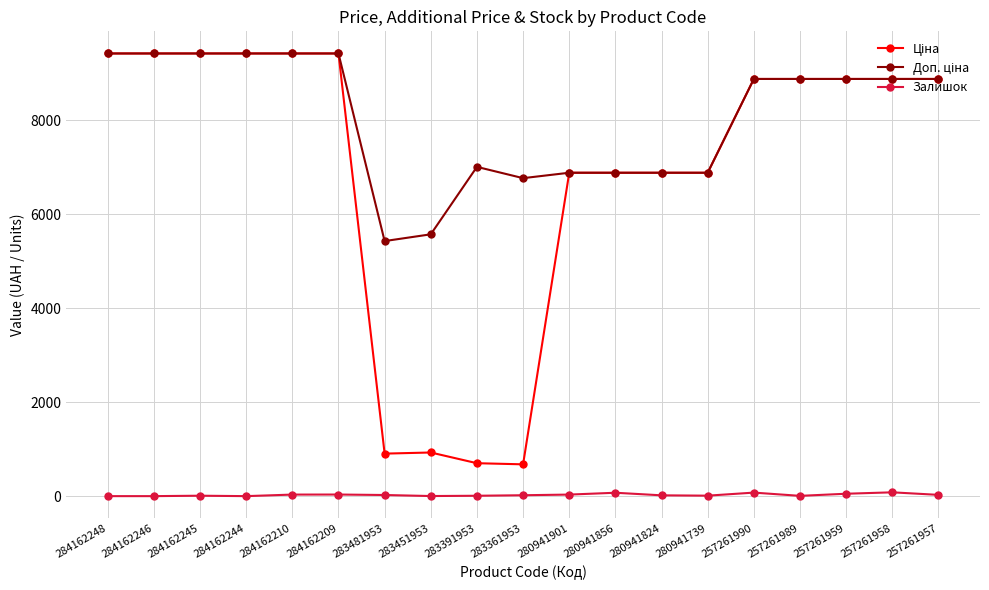

At how many categories does at least one series exceed 545?

19